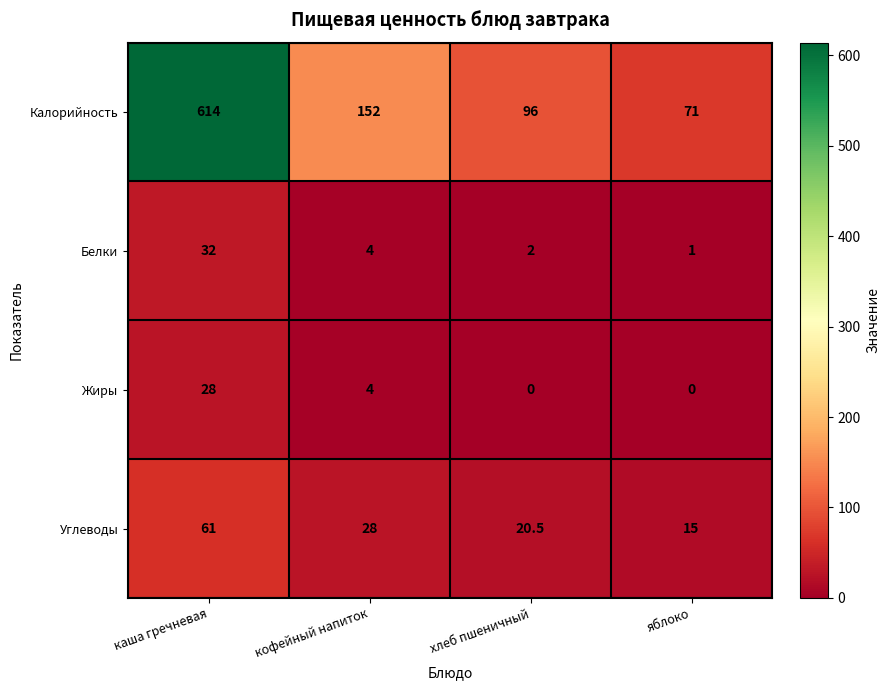

Reading left to right, what are all the values shown in this chart?

Калорийность: каша гречневая=614.0	кофейный напиток=152.0	хлеб пшеничный=96.0	яблоко=71.0
Белки: каша гречневая=32.0	кофейный напиток=4.0	хлеб пшеничный=2.0	яблоко=1.0
Жиры: каша гречневая=28.0	кофейный напиток=4.0	хлеб пшеничный=0.0	яблоко=0.0
Углеводы: каша гречневая=61.0	кофейный напиток=28.0	хлеб пшеничный=20.5	яблоко=15.0